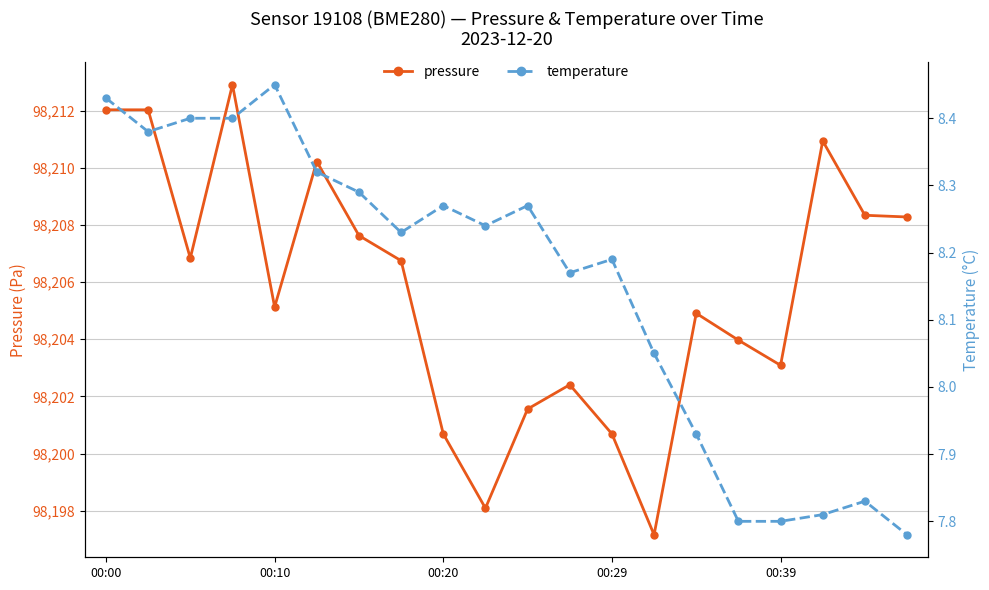

The pressure series shows 98202.4 at 11. True or false?

True